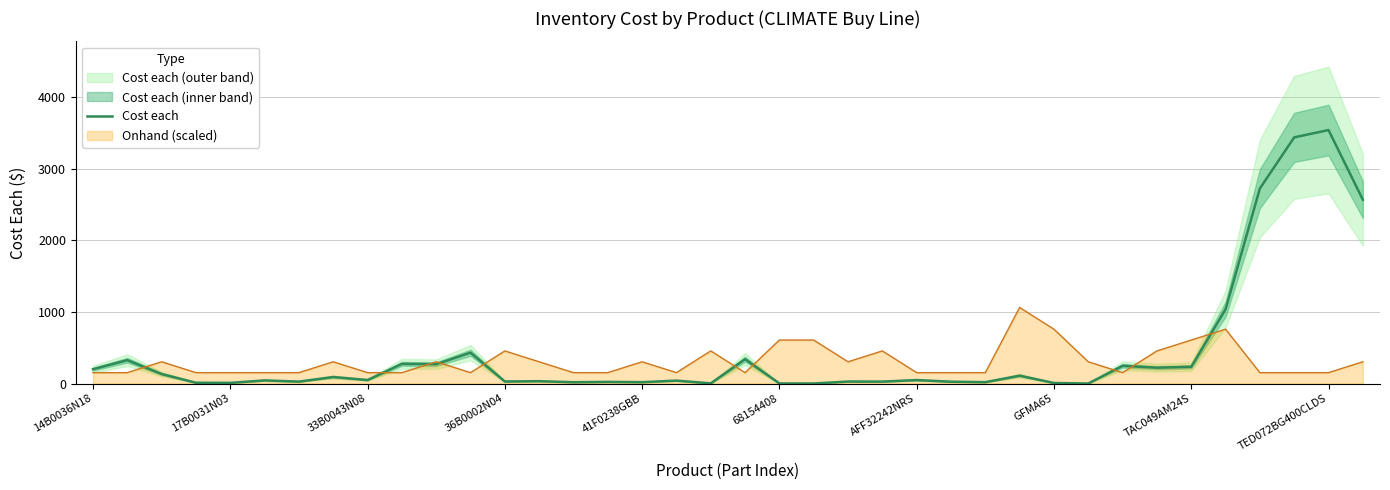

What is the lowest value of the Onhand (scaled) series?

151.9